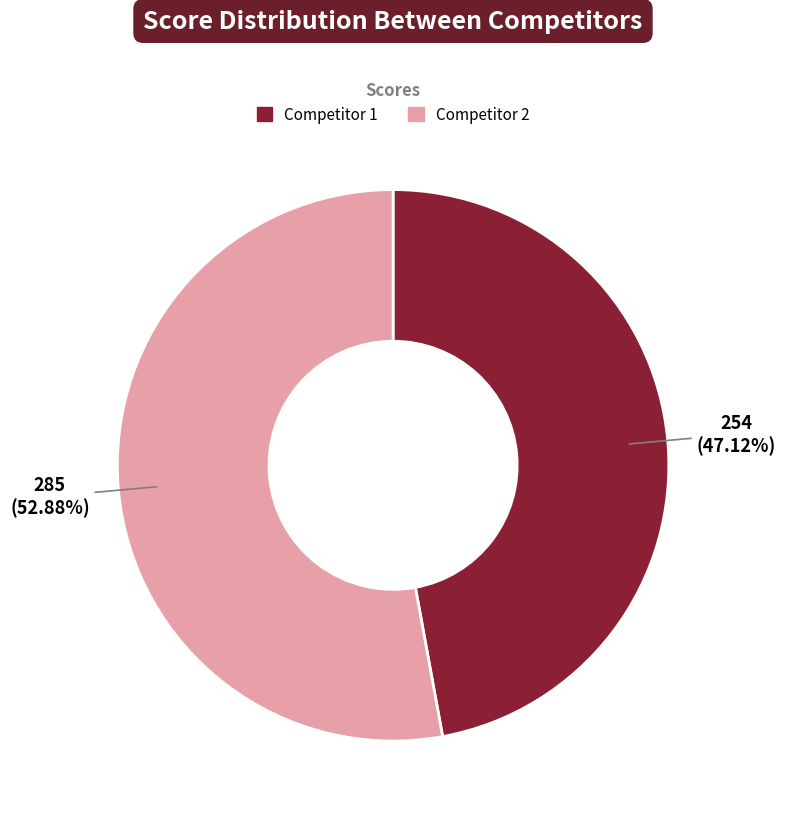

Is there a majority slice in this chart?

Yes